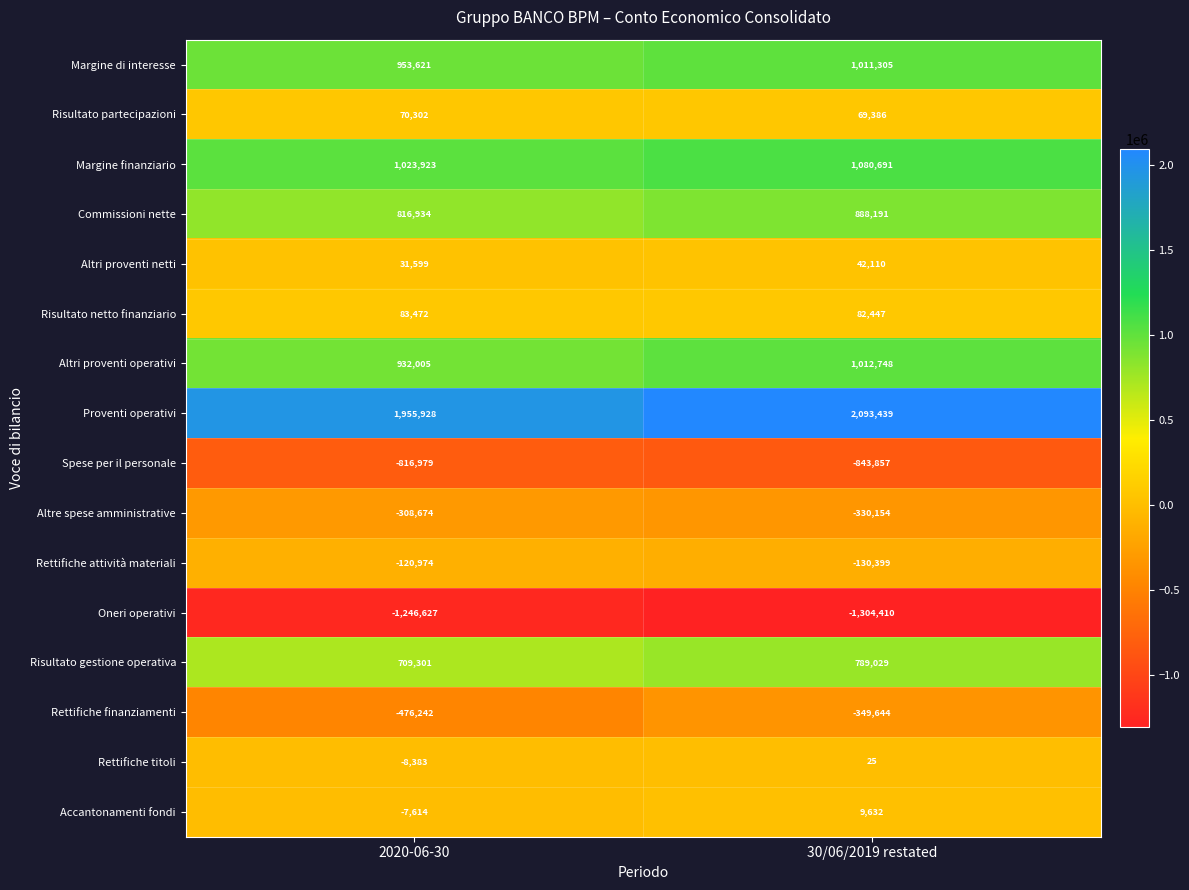

Count the number of data series in this chart.

16